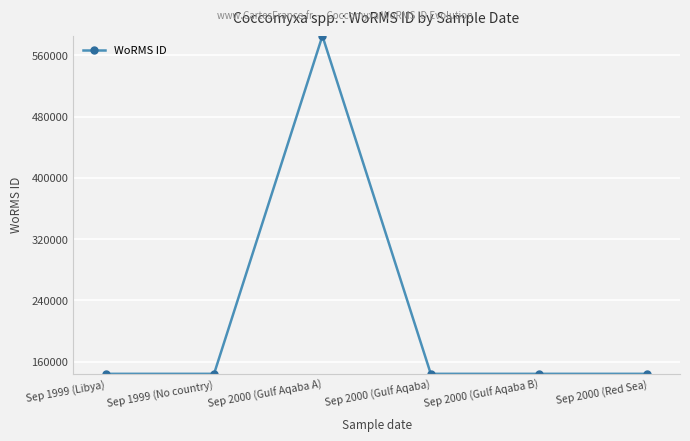

True or false: the data has more than 0 interior local peaks.

True